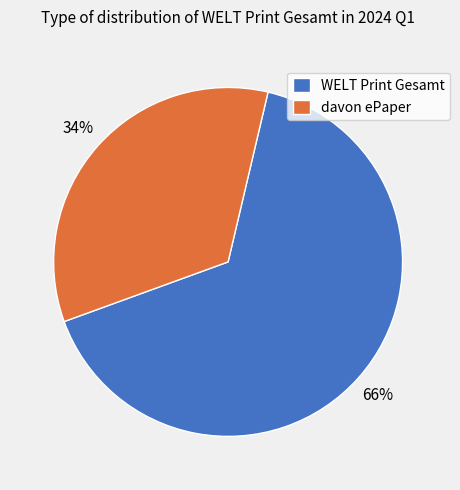

Count the number of slices in the pie.

2